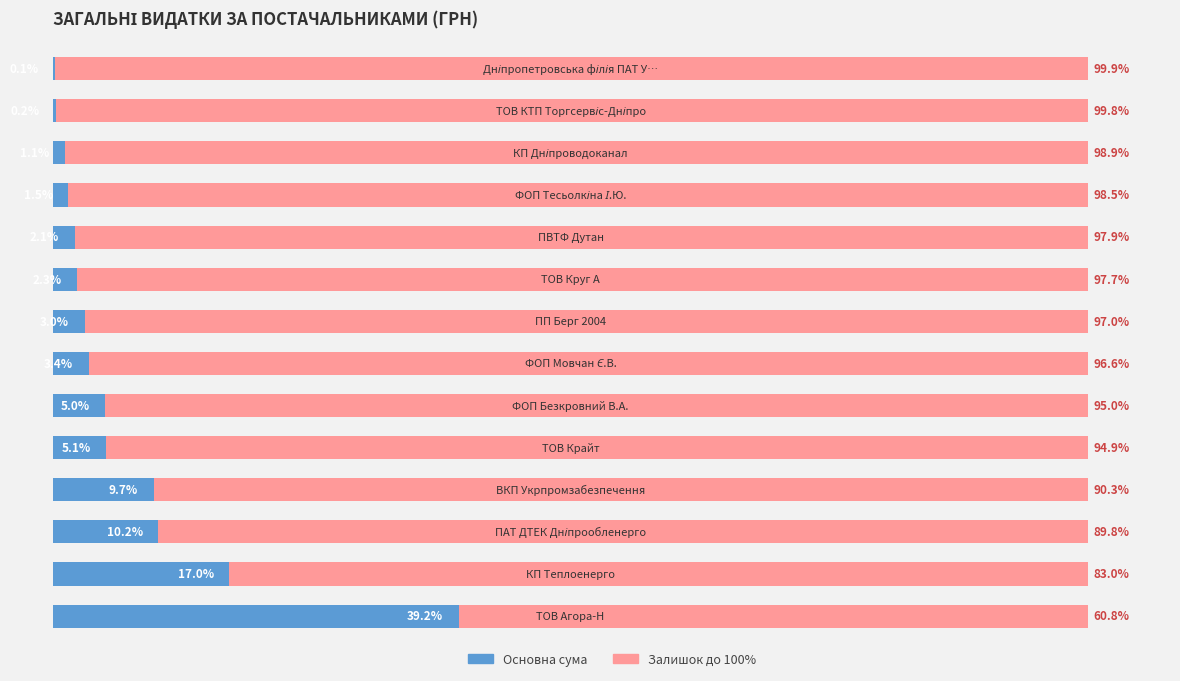

Reading left to right, extract all data points from this chart.

Основна сума: 39.2	17.0	10.2	9.7	5.1	5.0	3.4	3.0	2.3	2.1	1.5	1.1	0.2	0.1
Залишок: 60.8	83.0	89.8	90.3	94.9	95.0	96.6	97.0	97.7	97.9	98.5	98.9	99.8	99.9